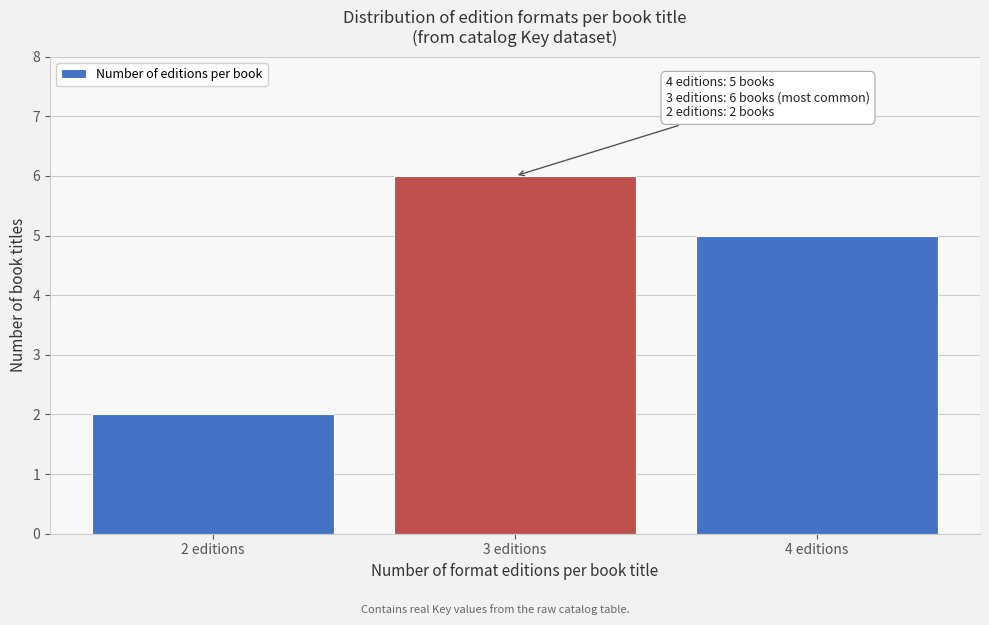

Reading right to left, transcribe all the data shown in this chart.

5	6	2